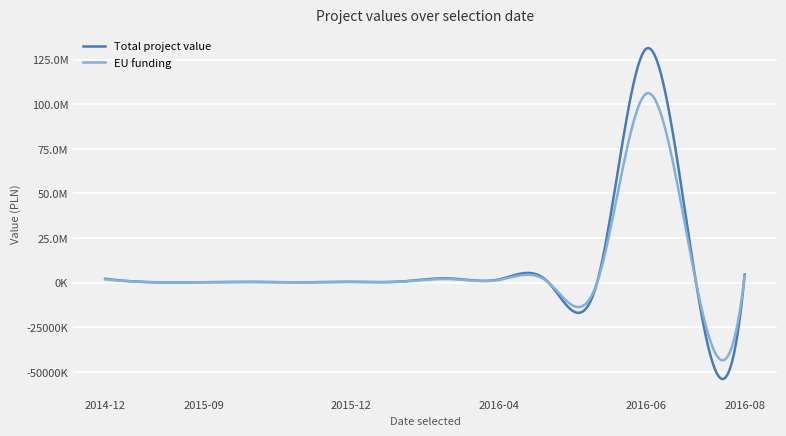

Does the chart have visible grid lines?

Yes